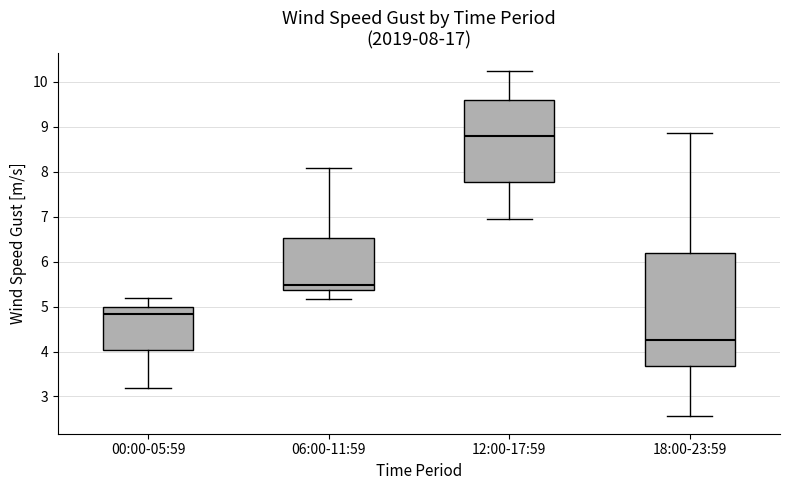

Which box is the tallest, from its lower edge to its upper edge?

18:00-23:59